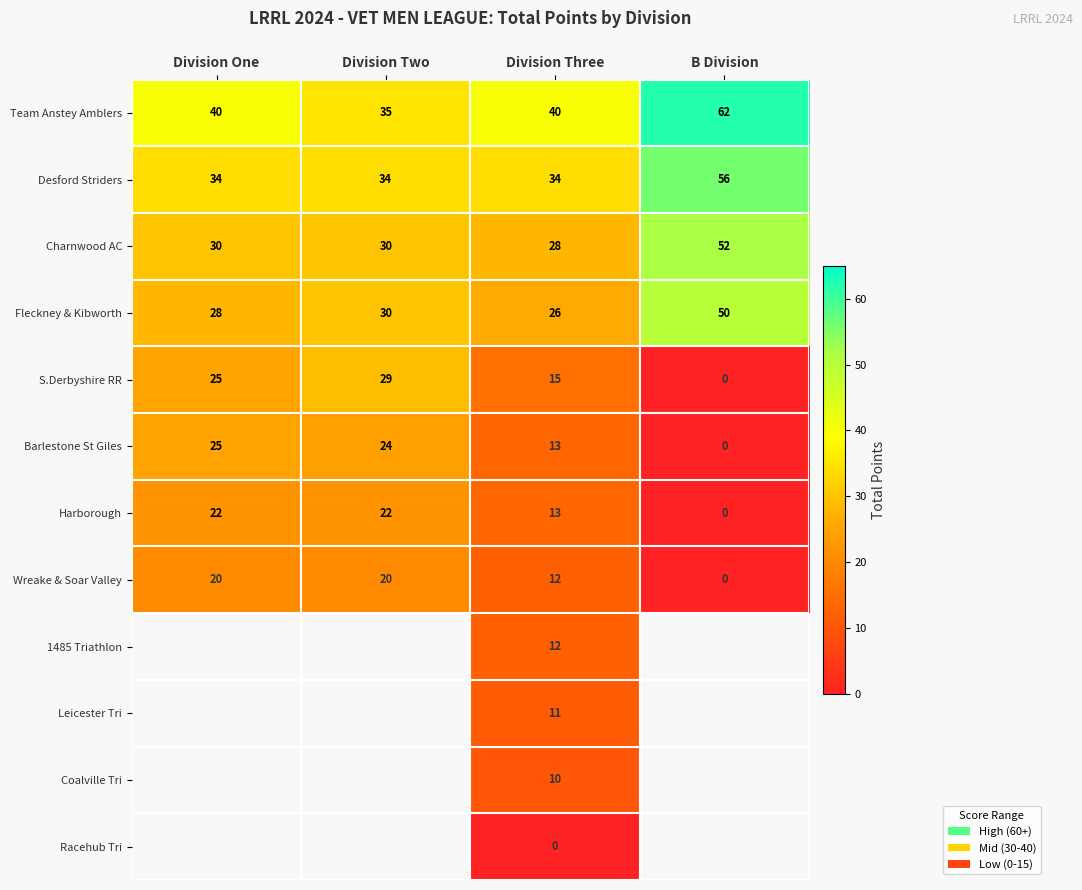

What is the sum of the S.Derbyshire RR values at Division Two and B Division?

29